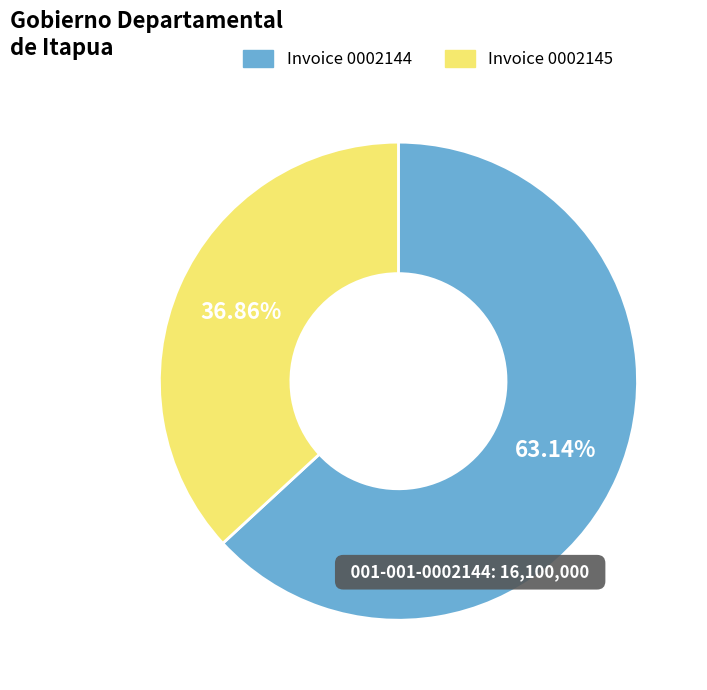

Does any single category account for the majority?

Yes